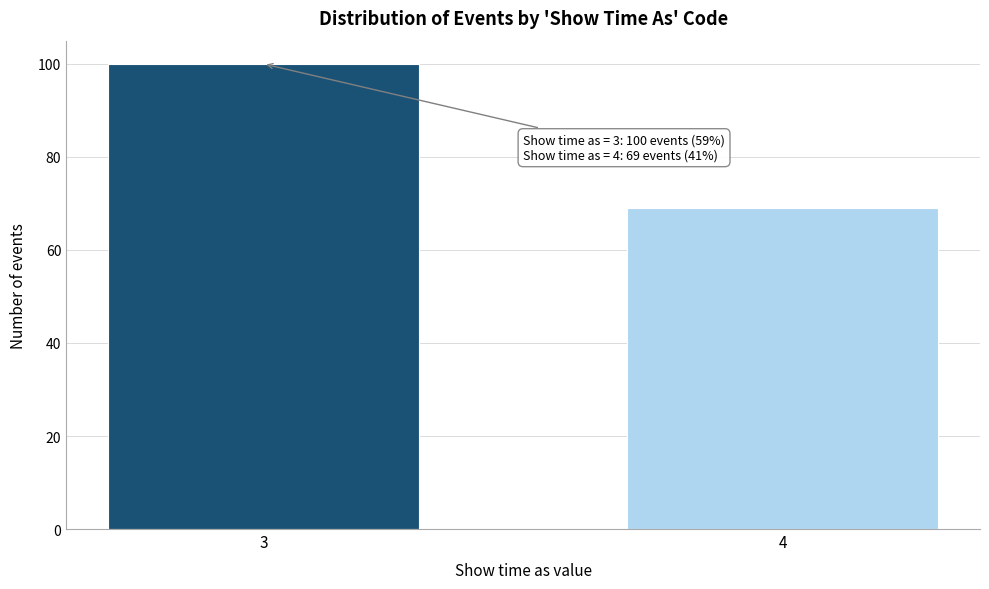

Reading right to left, list all the values displayed in this chart.

4=69	3=100